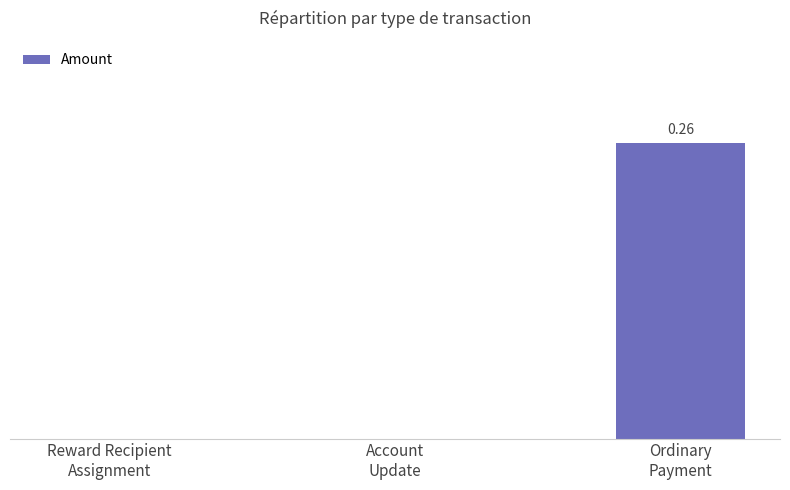

Which label corresponds to the smallest value in the chart?

Reward Recipient
Assignment